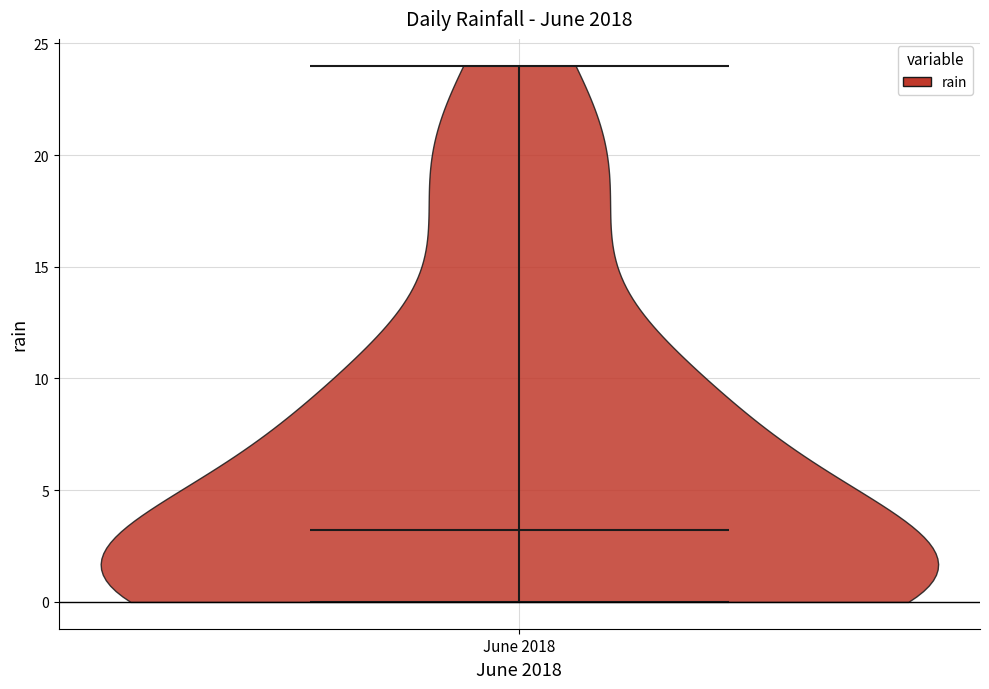

Read this violin plot against the y-axis: where its median line is, and the lowest and highest points the violin reaches. The values are not printed on the chart, so give them approximately, as read against the axis.

median line 3, lowest point 0, highest point 24